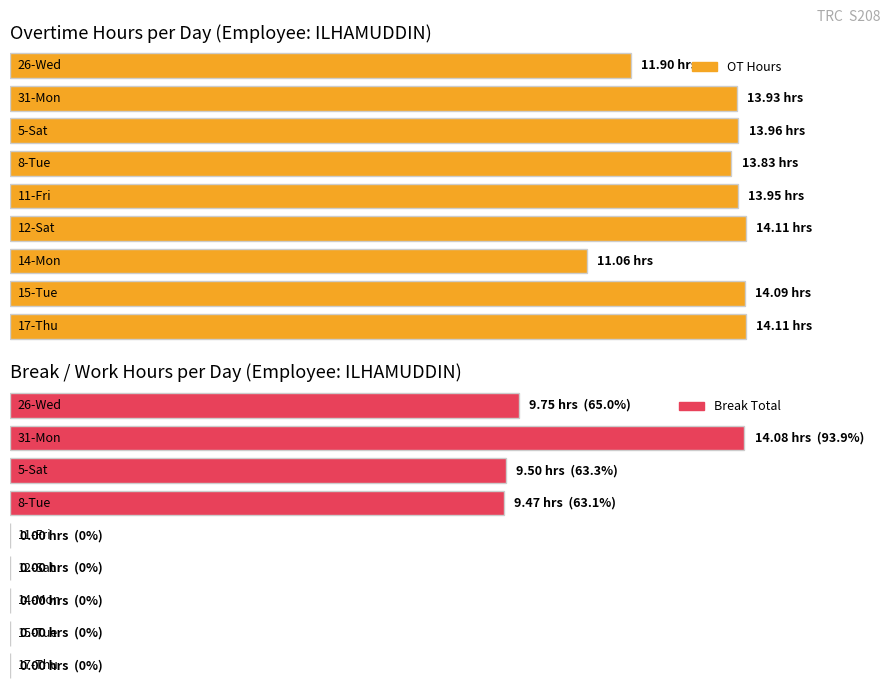

The Break Total series shows 6.5 at 26-Wed. True or false?

False